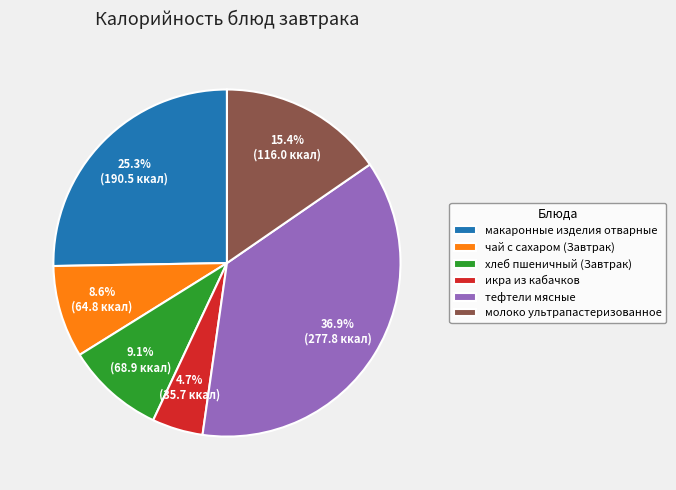

To the nearest percent, what is the average slice percentage?

17%